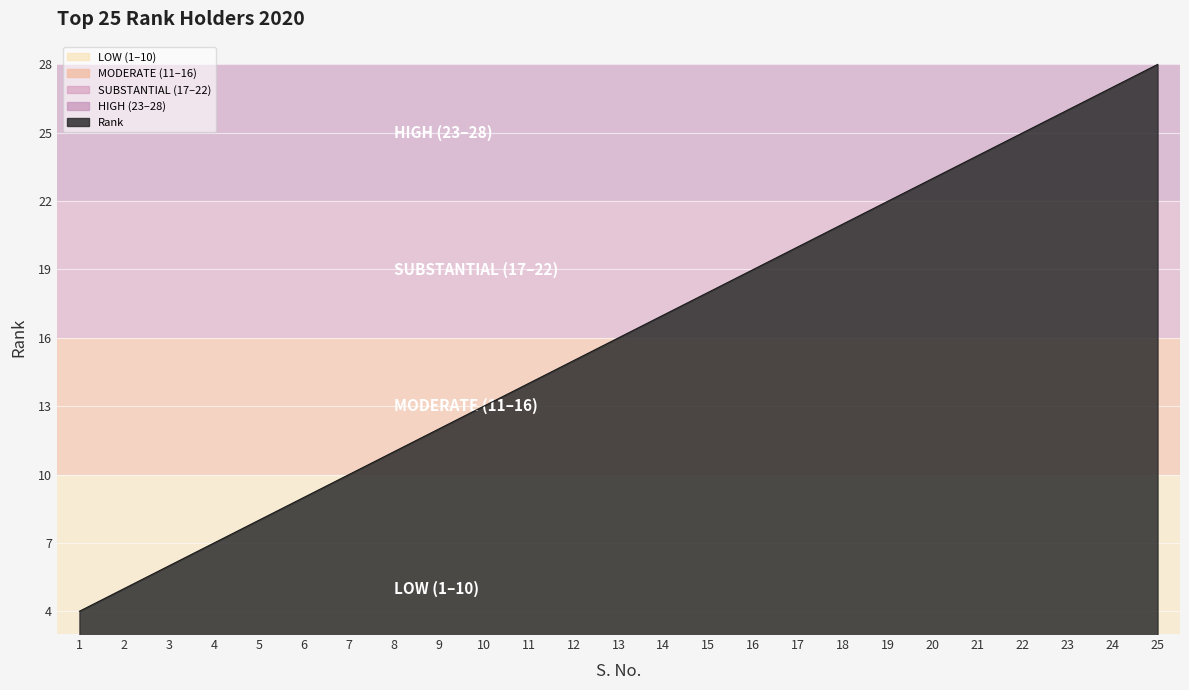

What is the smallest value displayed?

4